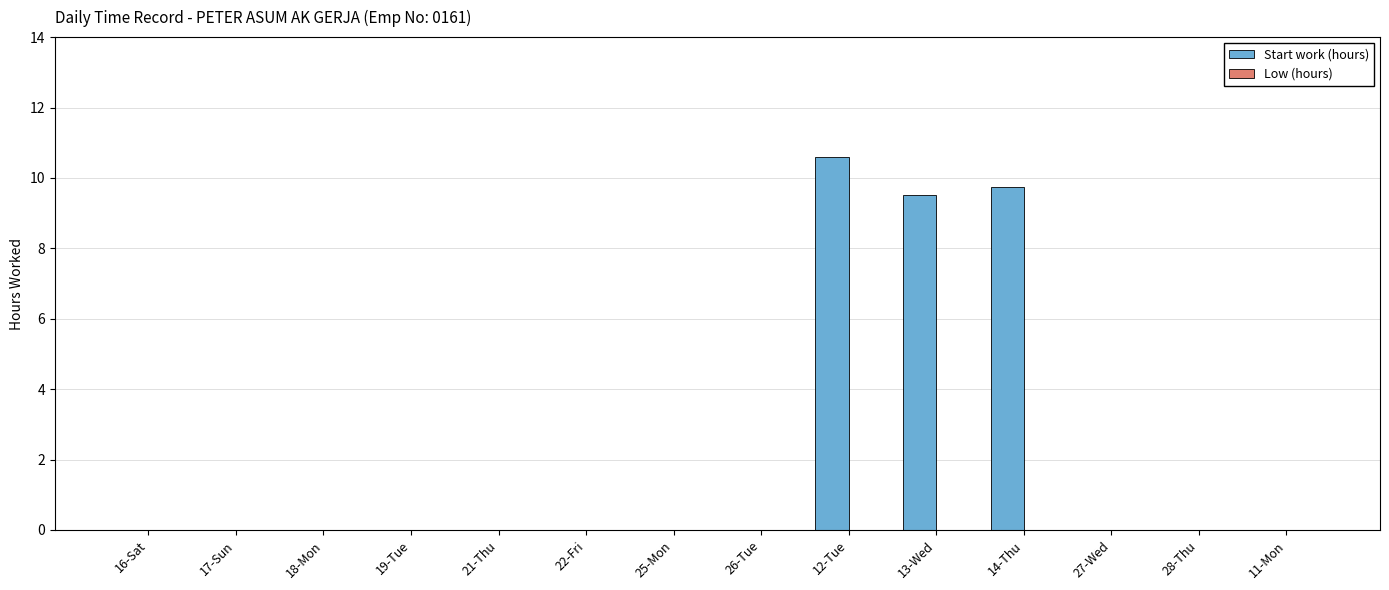

Is it true that the value at 12-Tue is 2.4?

False